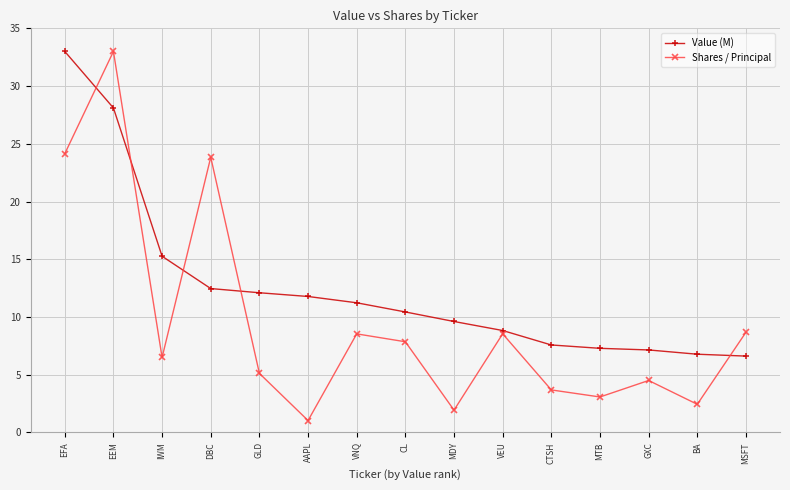

At which category does Shares / Principal reach its first local peak?

EEM